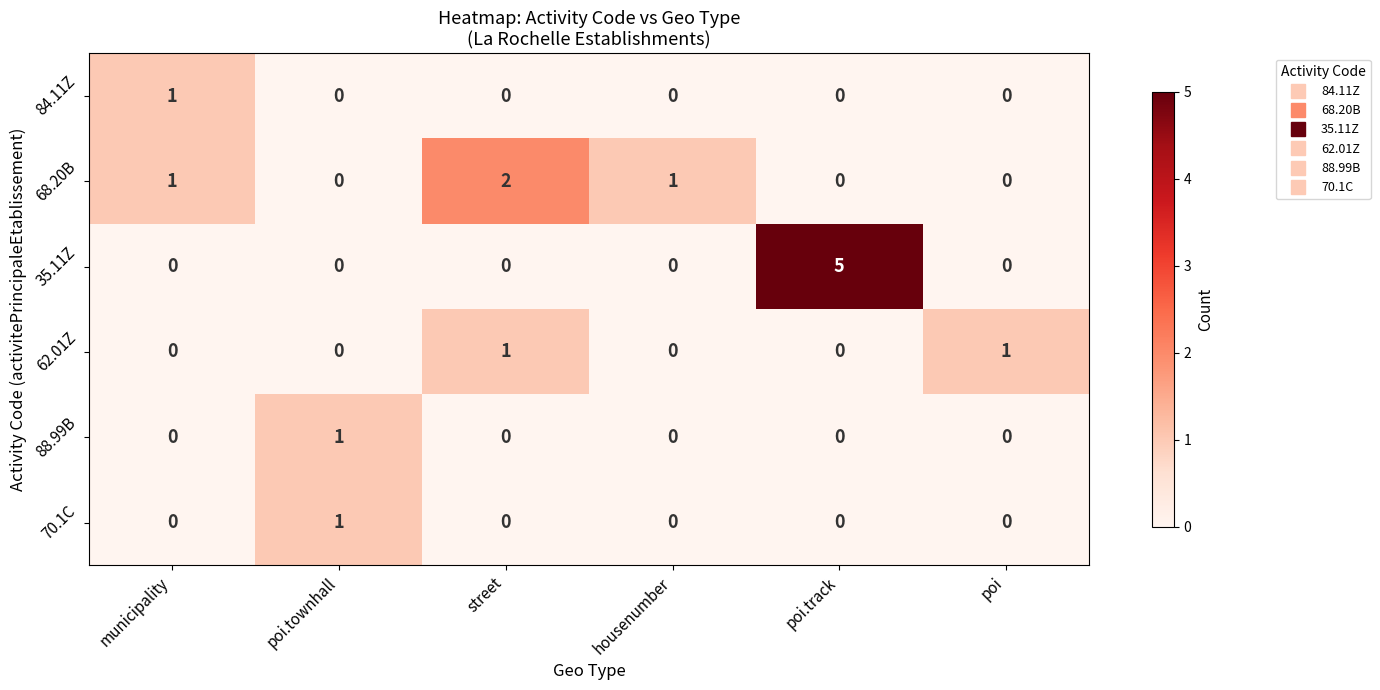

What is the sum of all 35.11Z values?

5